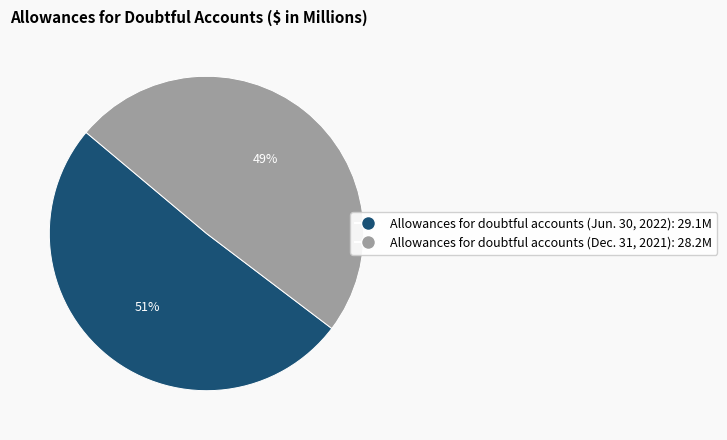

To the nearest percent, what is the average slice percentage?

50%